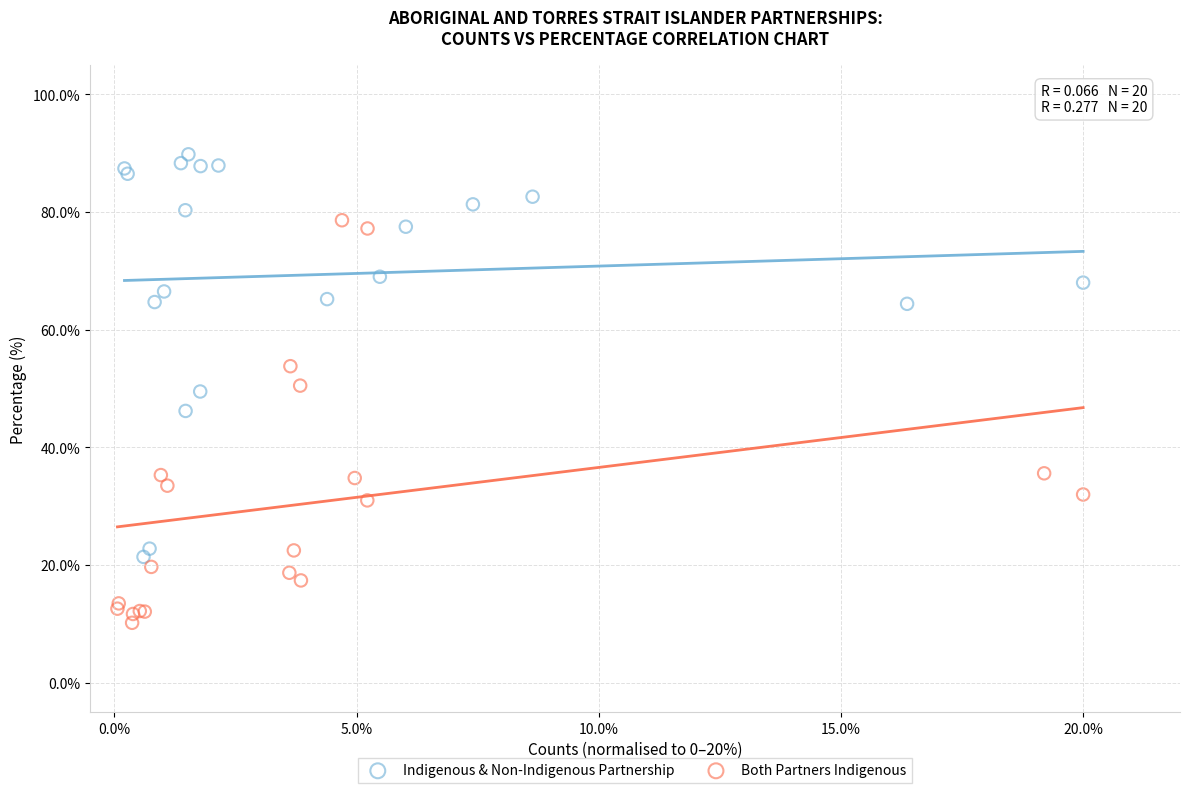

Which series reaches the maximum Y coordinate?

Indigenous & Non-Indigenous Partnership